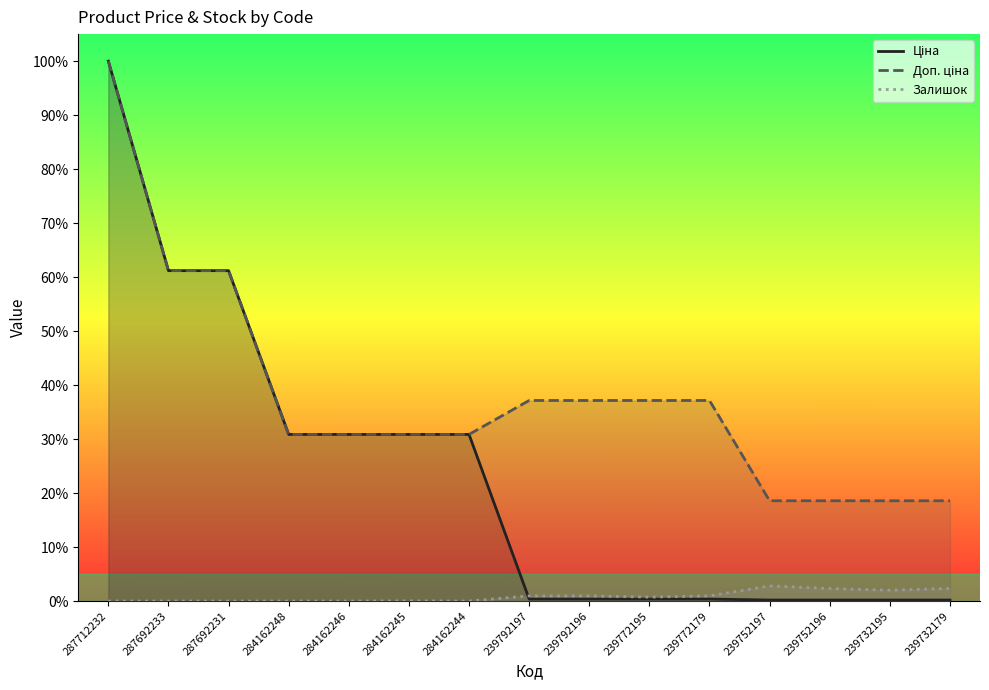

Is it true that Ціна equals 0.4 at 287692233?

False